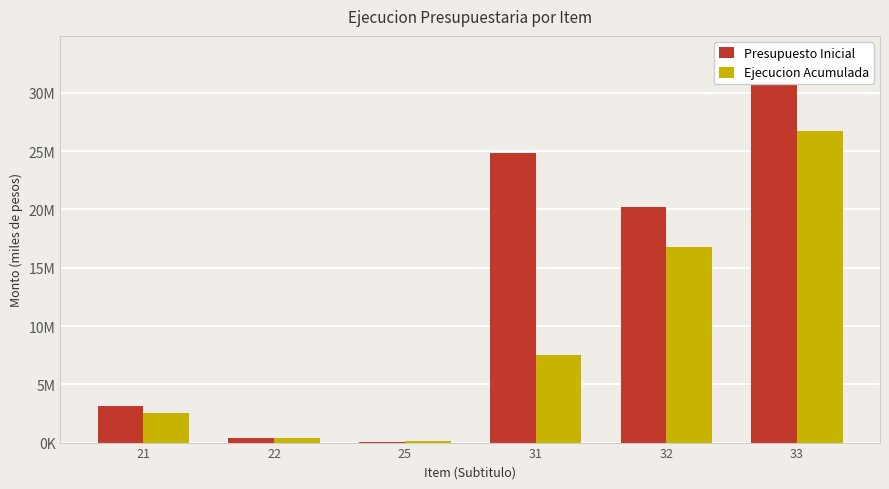

Where is Ejecucion Acumulada nearest to the value 13396342?

32